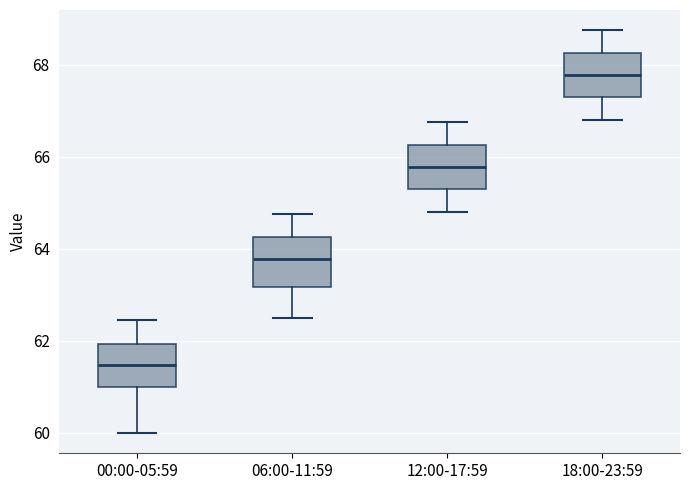

Which box's median line is the highest?

18:00-23:59